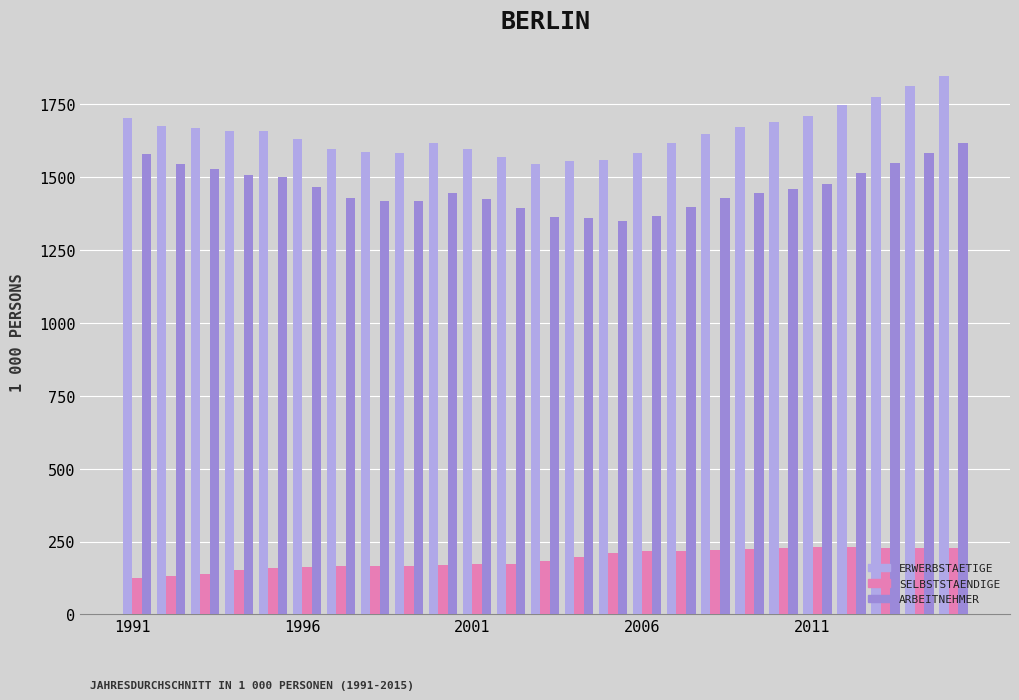

What is the minimum value shown in the chart?

124.9